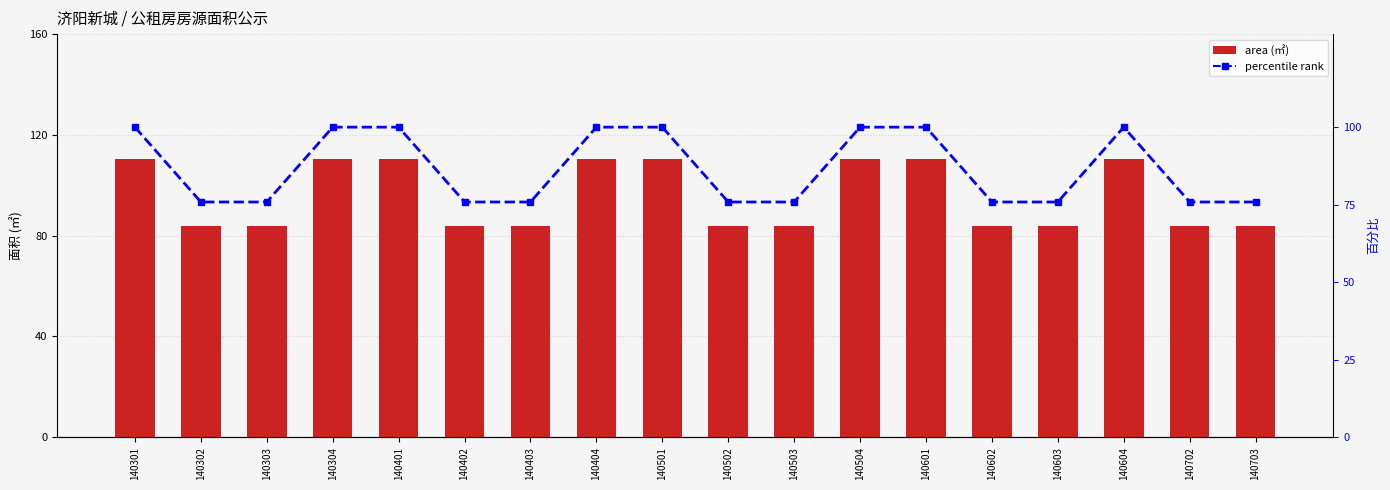

Where is percentile rank nearest to the value 87?

140302